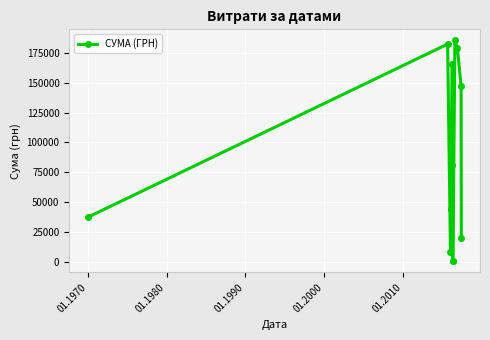

True or false: there are more than 2 points higher than both neighbors.

True